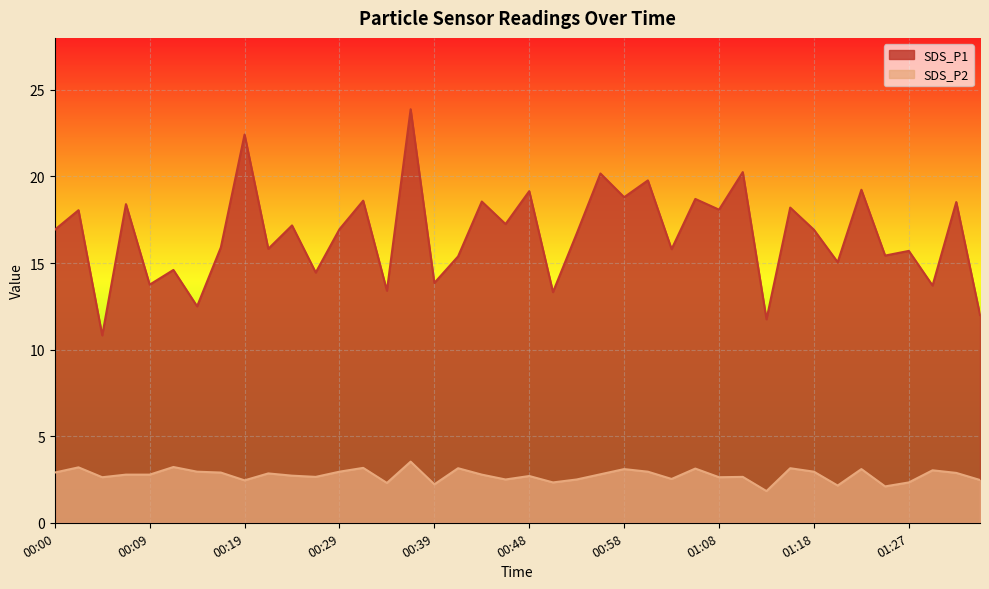

Rank the series at 00:02 from highest to lowest value.

SDS_P1, SDS_P2